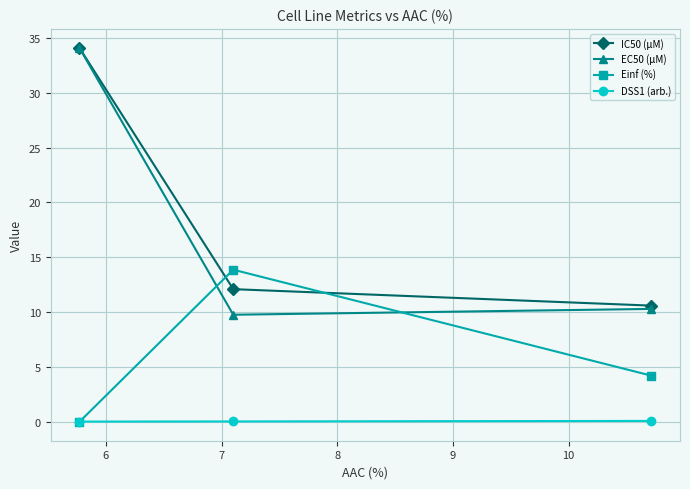

Does the chart display data point markers on the line(s)?

Yes